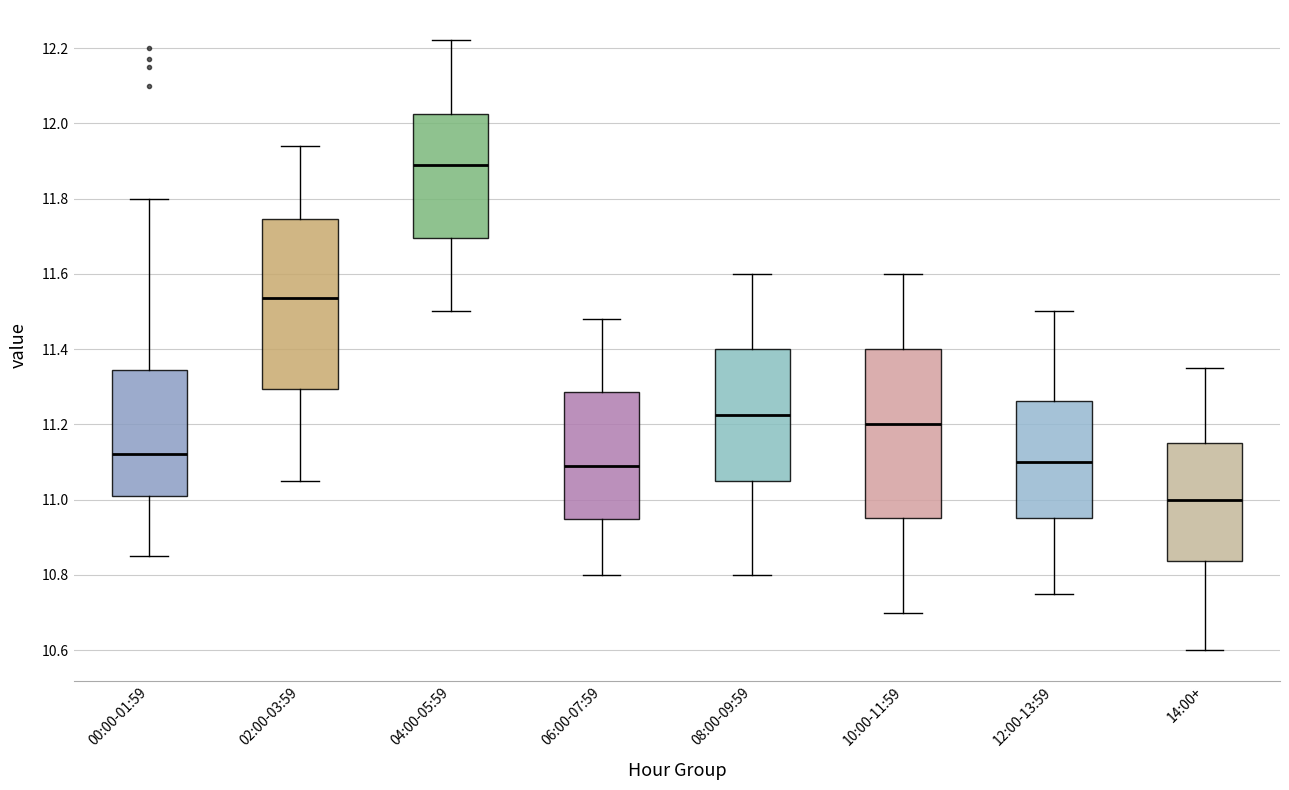

Where does the lower whisker of the box for 00:00-01:59 end on the y-axis? The values are not printed on the chart, so give them approximately, as read against the axis.

10.86